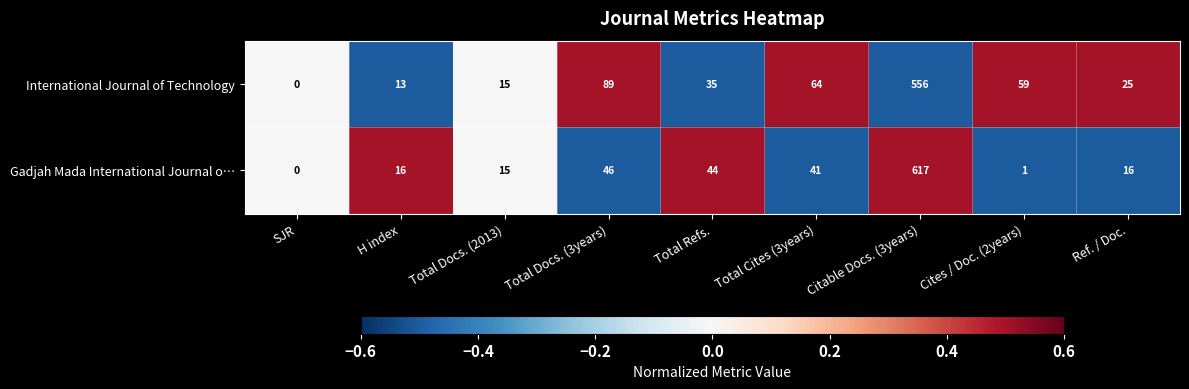

List the series in order of their overall mean, highest first.

International Journal of Technology, Gadjah Mada International Journal o…